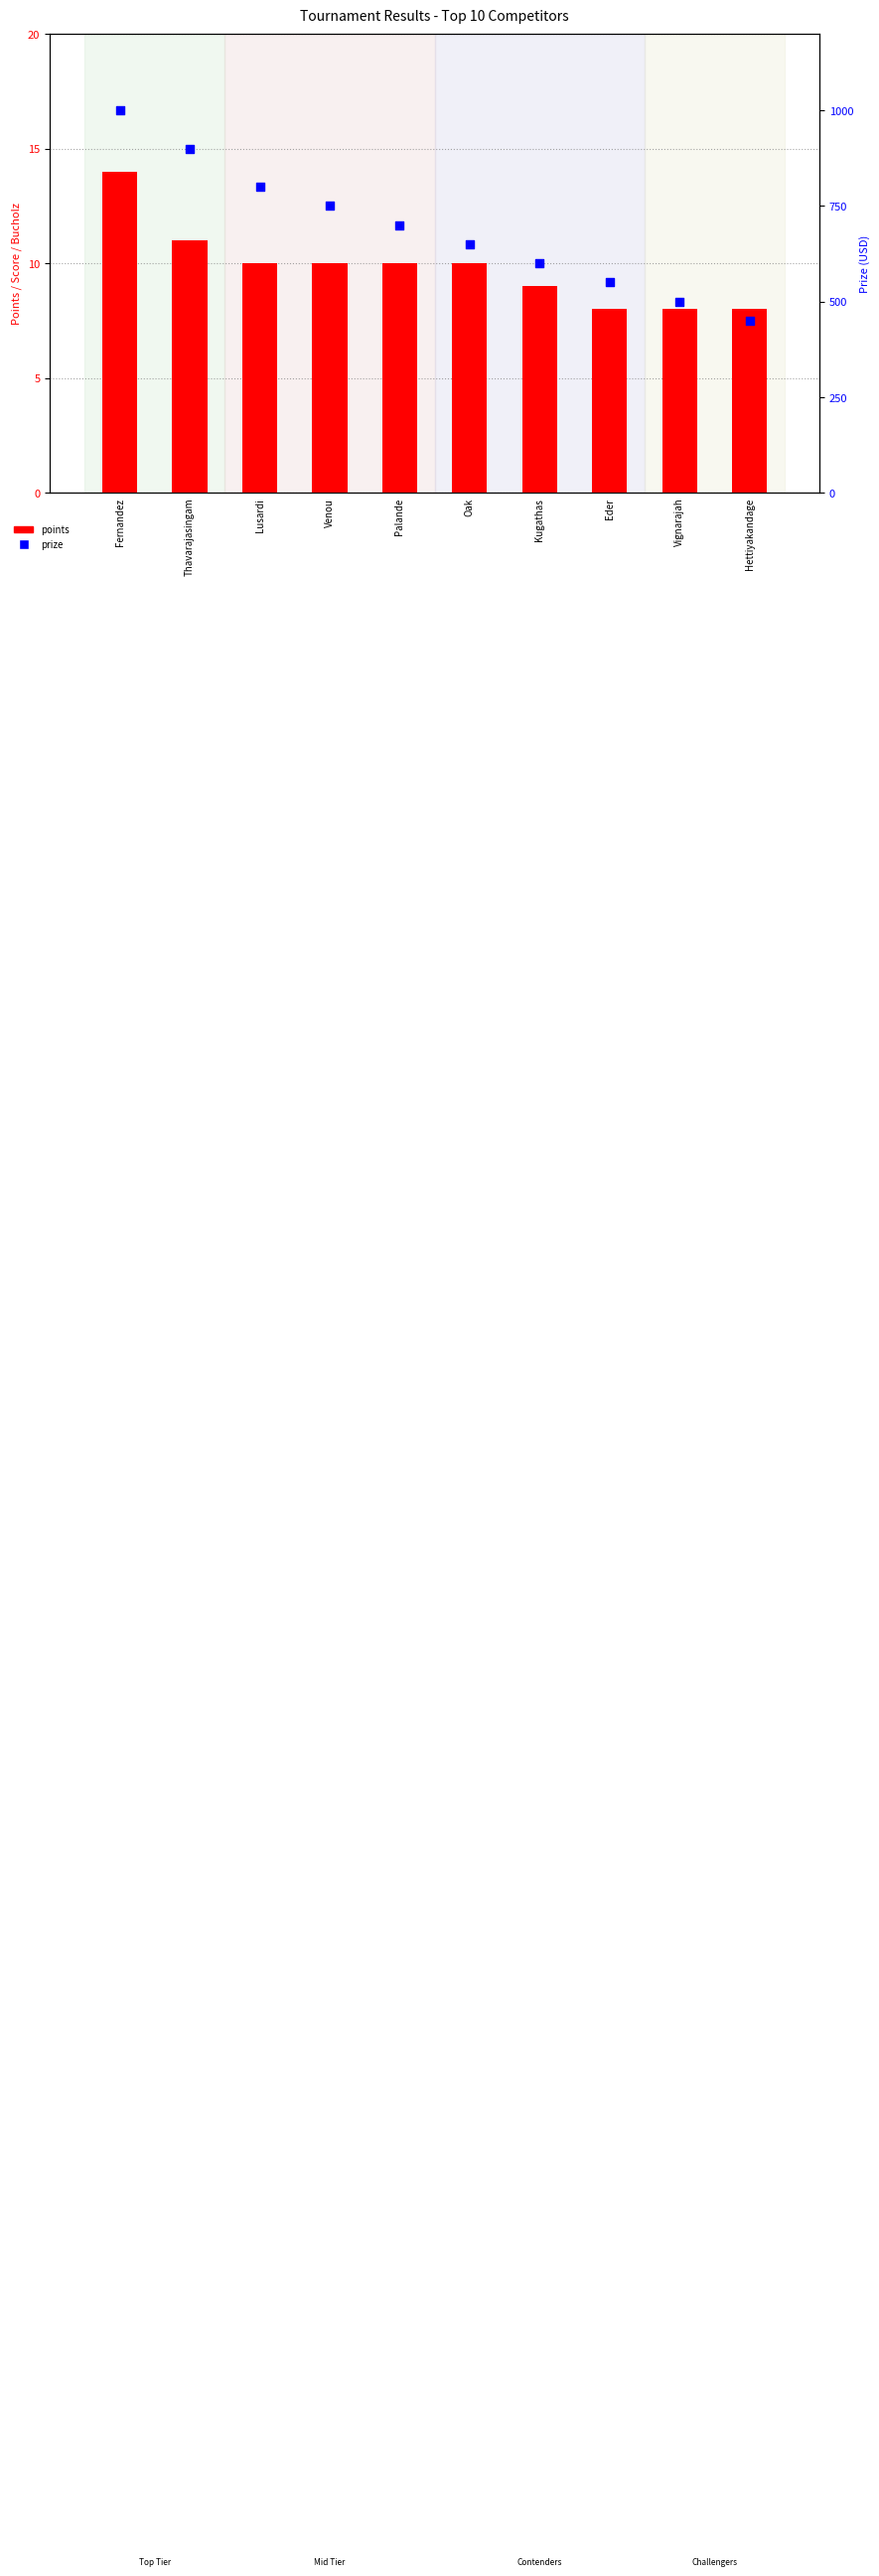

Which series reaches the maximum Y coordinate?

prize